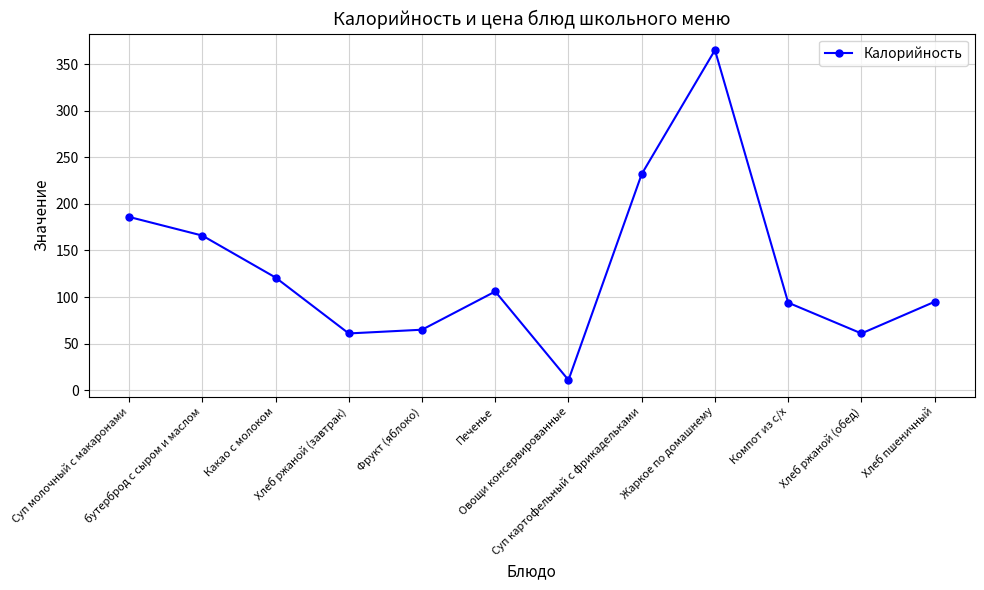

Read the value at бутерброд с сыром и маслом, to the nearest 10.

170